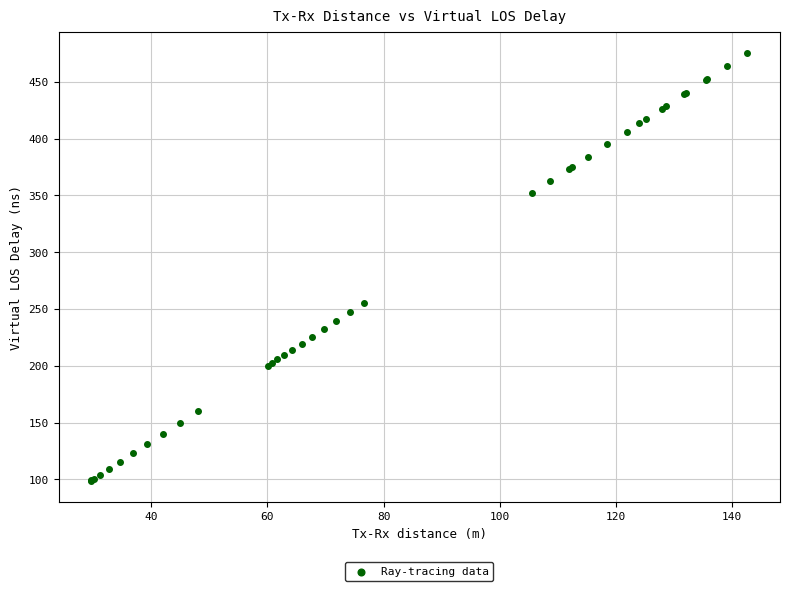

What Y value in the scatter plot is closest to 287?

255.4